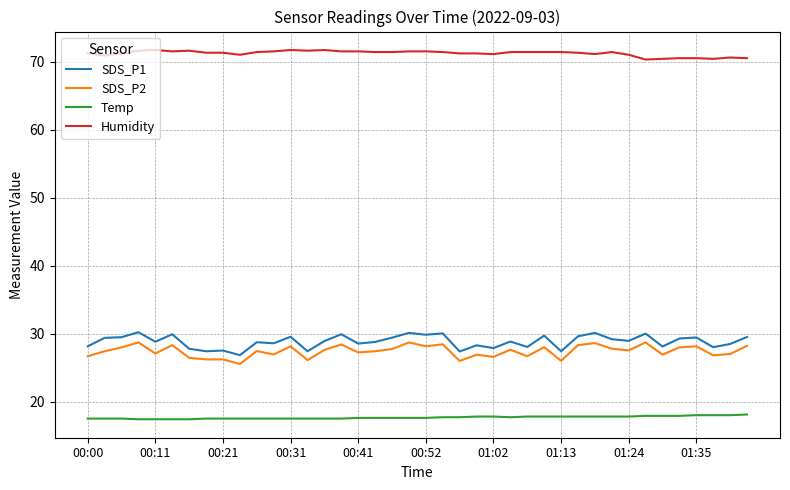

What is the lowest value of the Temp series?

17.4